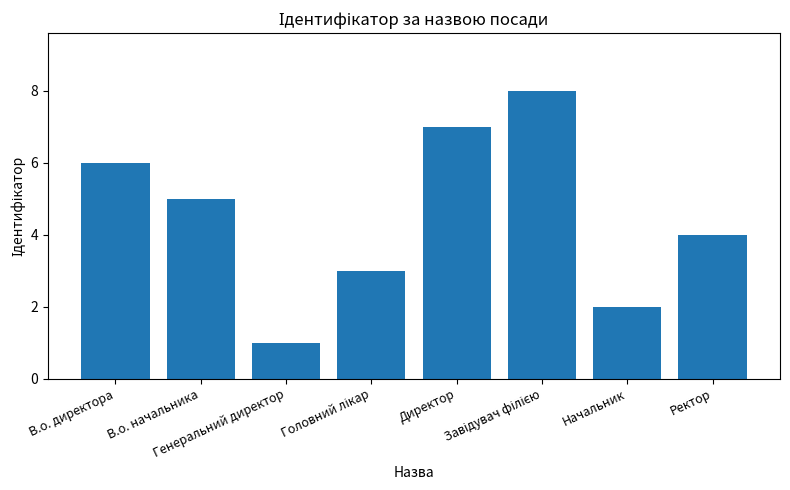

What is the maximum value shown in the chart?

8